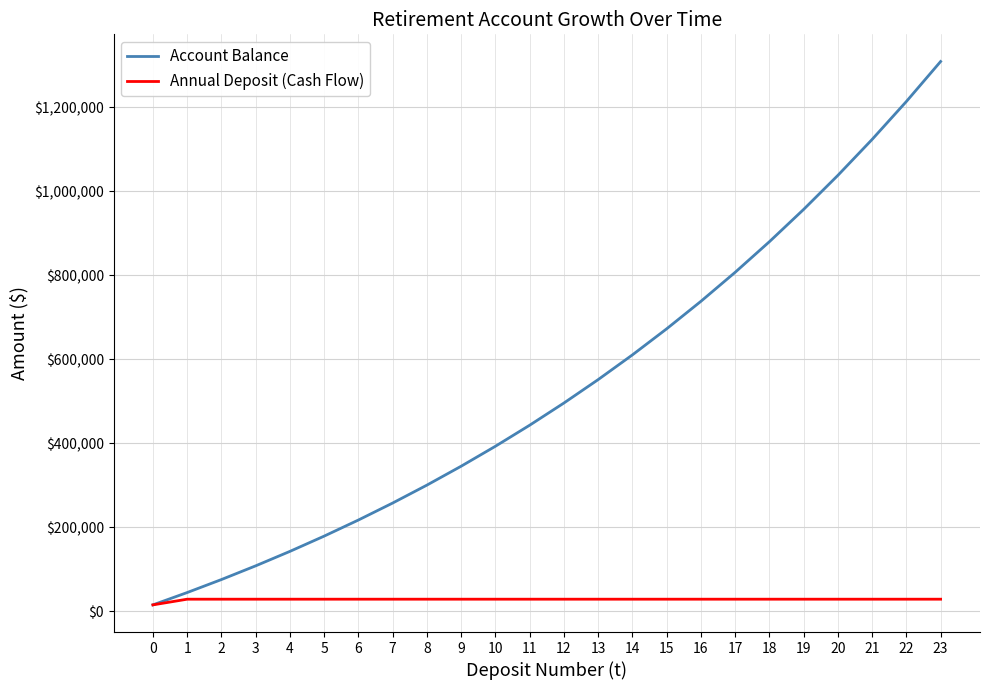

How many categories are shown in the chart?

24